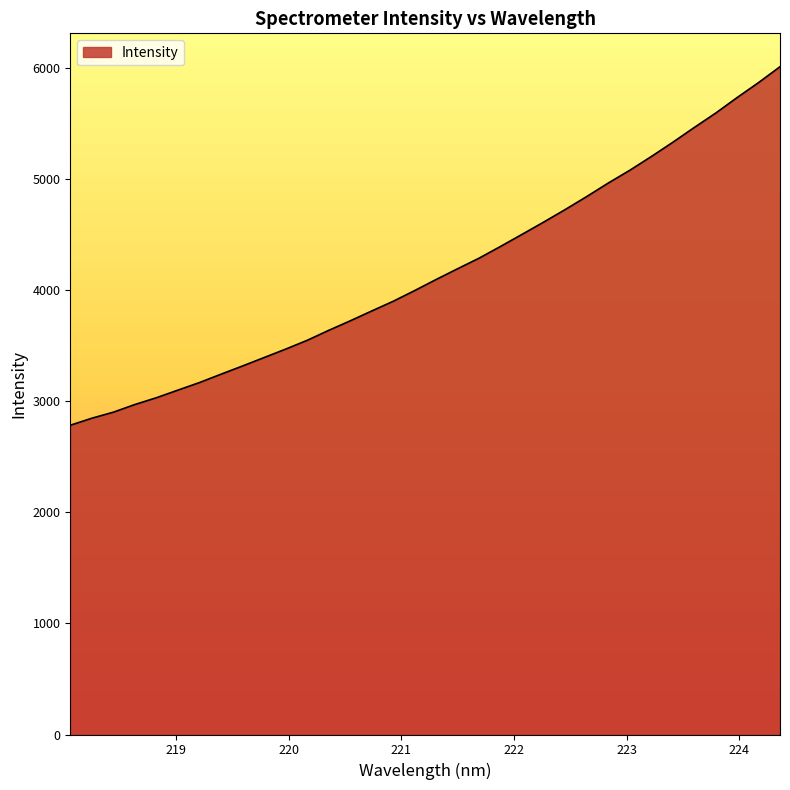

What is the difference between the maximum and minimum values?

3227.8